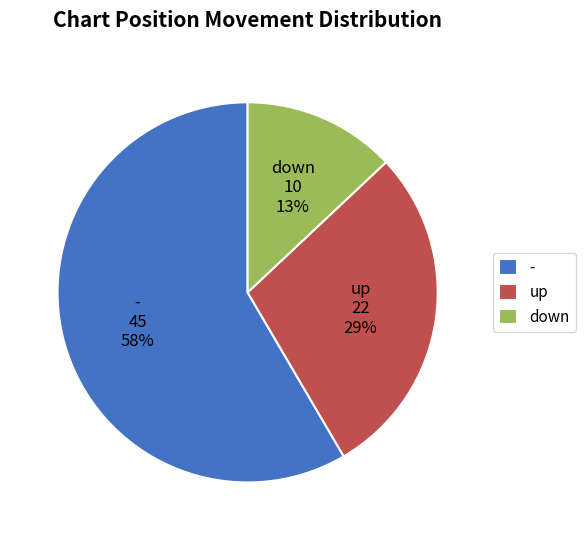

What percentage is the up slice, to the nearest percent?

29%